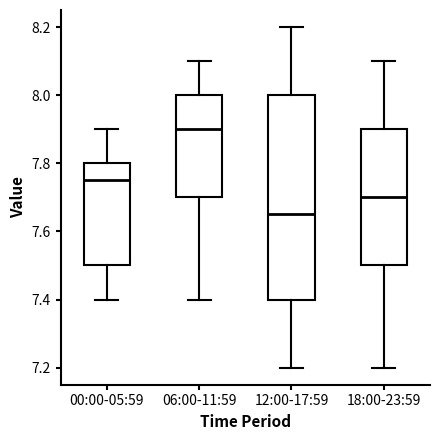

Reading left to right, read every box against the y-axis: the position of its median line, the range the box covers, and the ends of its whiskers. The values are not printed on the chart, so give them approximately, as read against the axis.

00:00-05:59: median 7.76, box 7.50 to 7.80, whiskers 7.40 to 7.90
06:00-11:59: median 7.90, box 7.70 to 8.00, whiskers 7.40 to 8.10
12:00-17:59: median 7.66, box 7.40 to 8.00, whiskers 7.20 to 8.20
18:00-23:59: median 7.70, box 7.50 to 7.90, whiskers 7.20 to 8.10